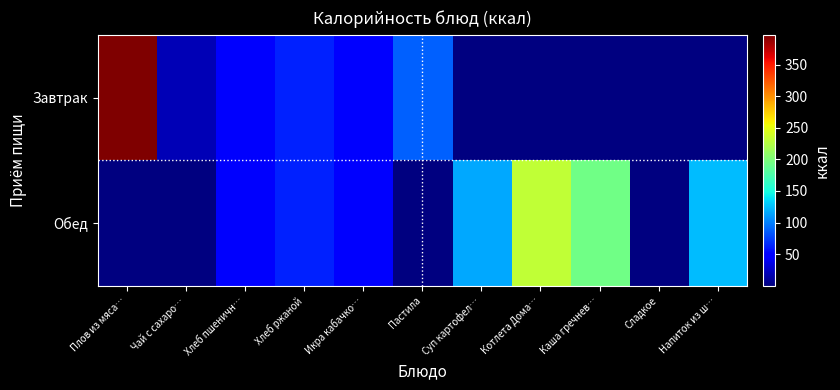

List the series in order of their overall mean, lowest first.

Завтрак, Обед